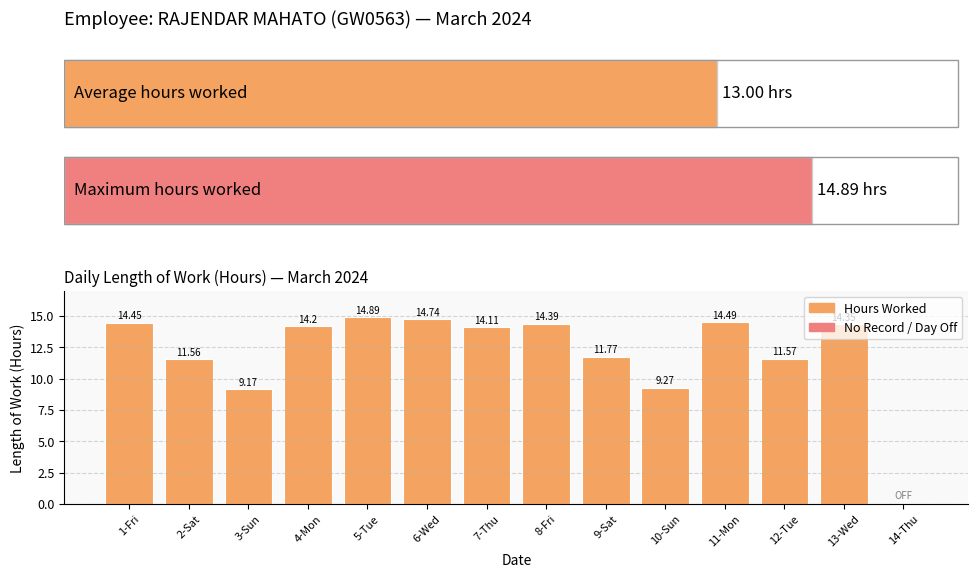

Is it true that the value at 9-Sat is 5.8?

False